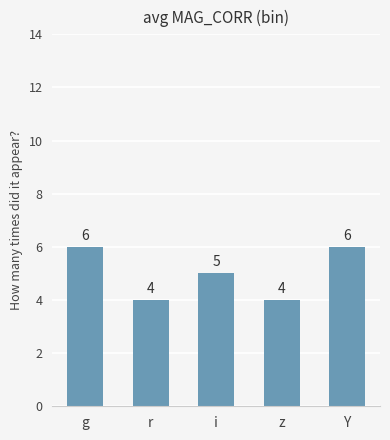

What is the difference between the maximum and minimum values?

2